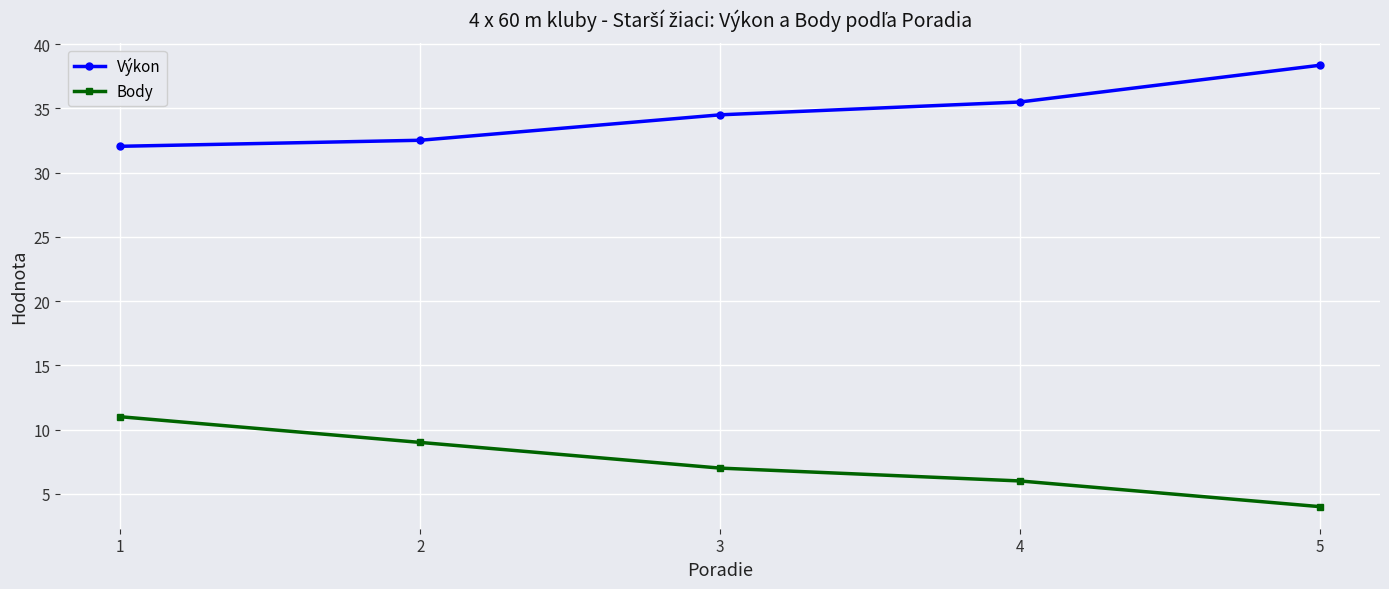

What is the spread (max minus min) of values at 3?

27.5